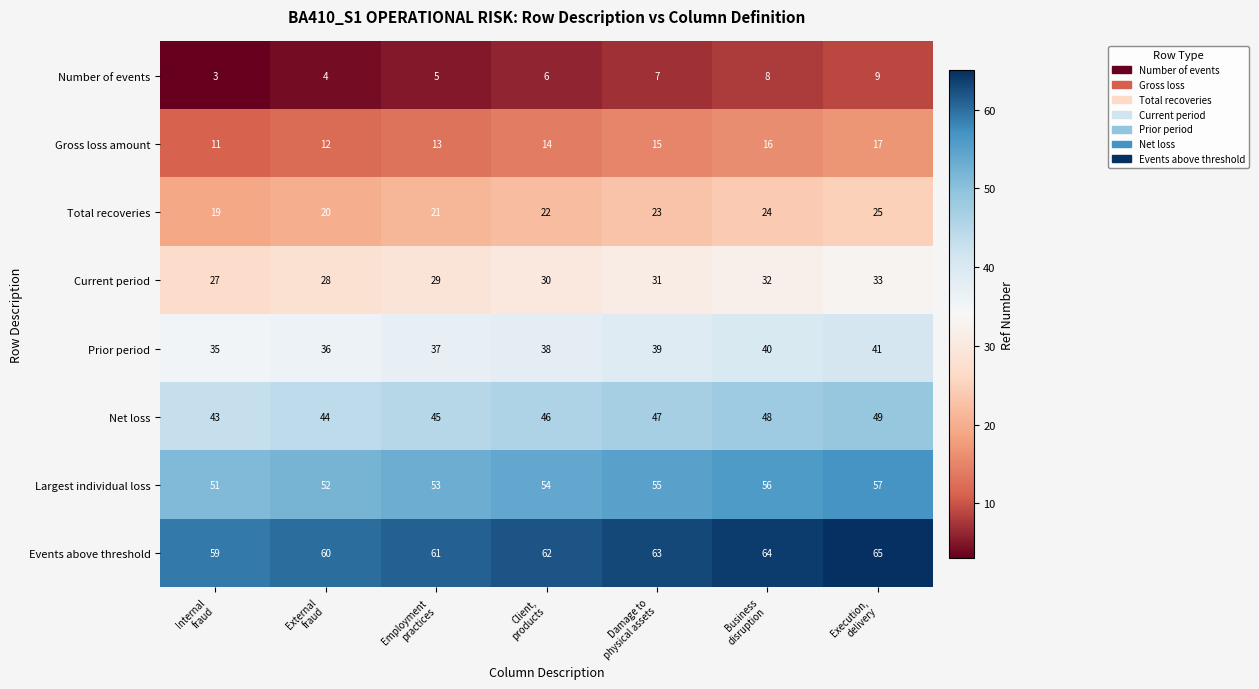

Count the number of categories in the chart.

7